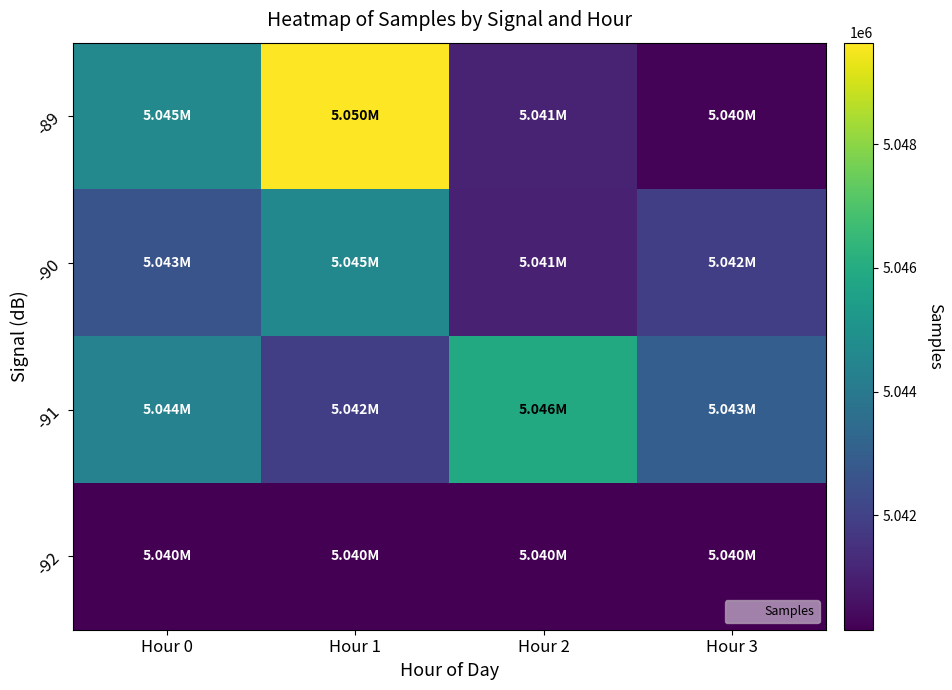

What is the total value across all series at Hour 0?

20171751